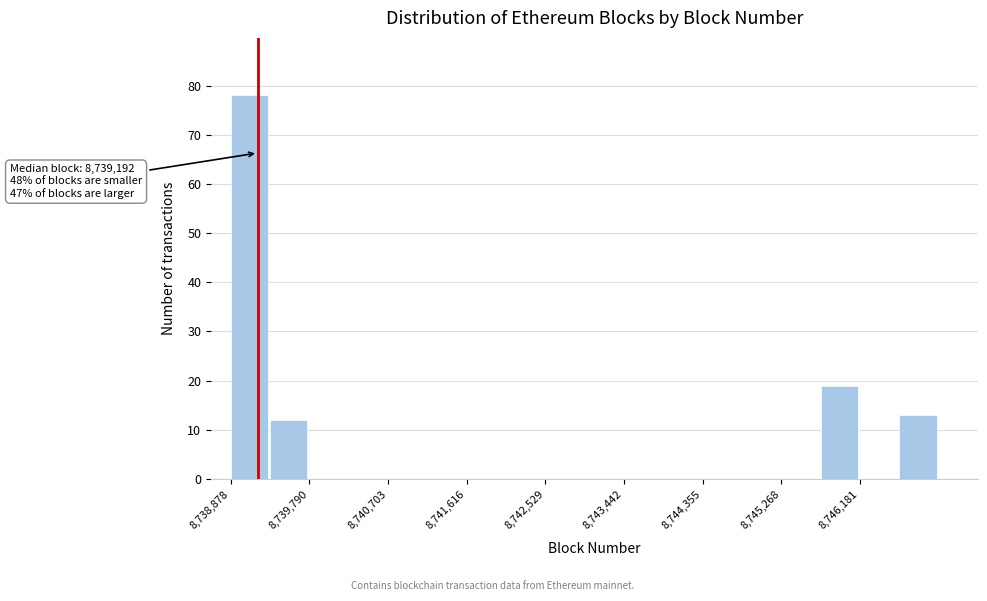

Over which range of the x-axis is the bar tallest?

8738900 to 8739300